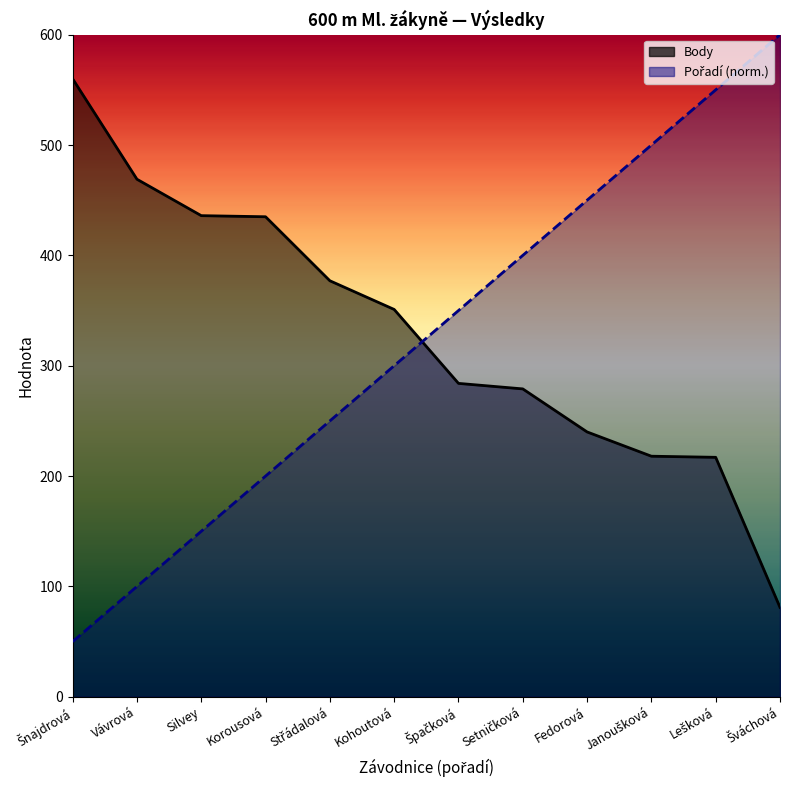

True or false: Pořadí has more than 2 points higher than both neighbors.

False